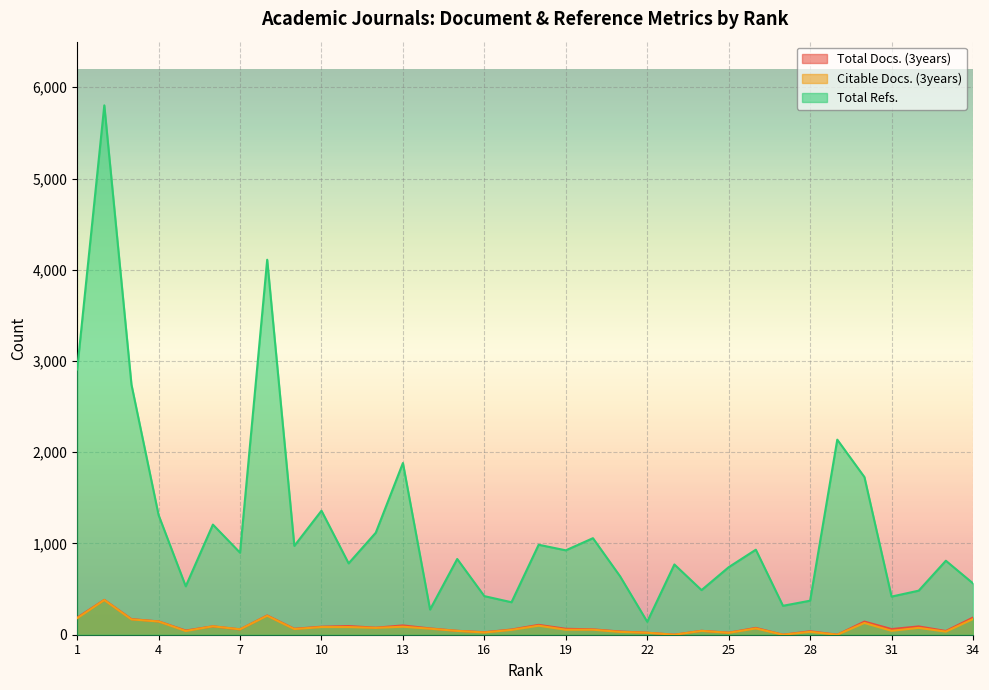

Is it true that Total Docs. (3years) equals 32 at 31?

False